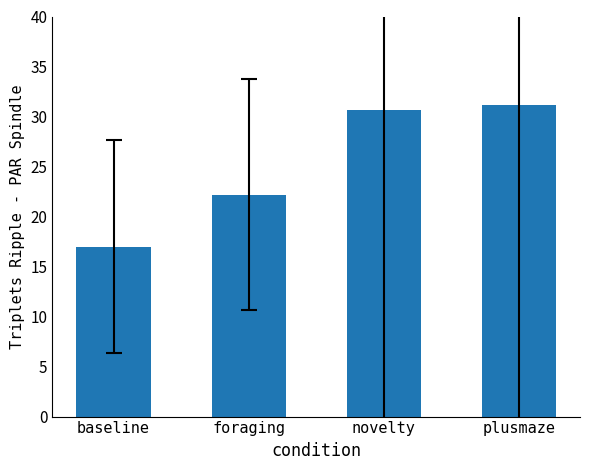

Reading right to left, extract all data points from this chart.

31.2	30.6	22.2	17.0